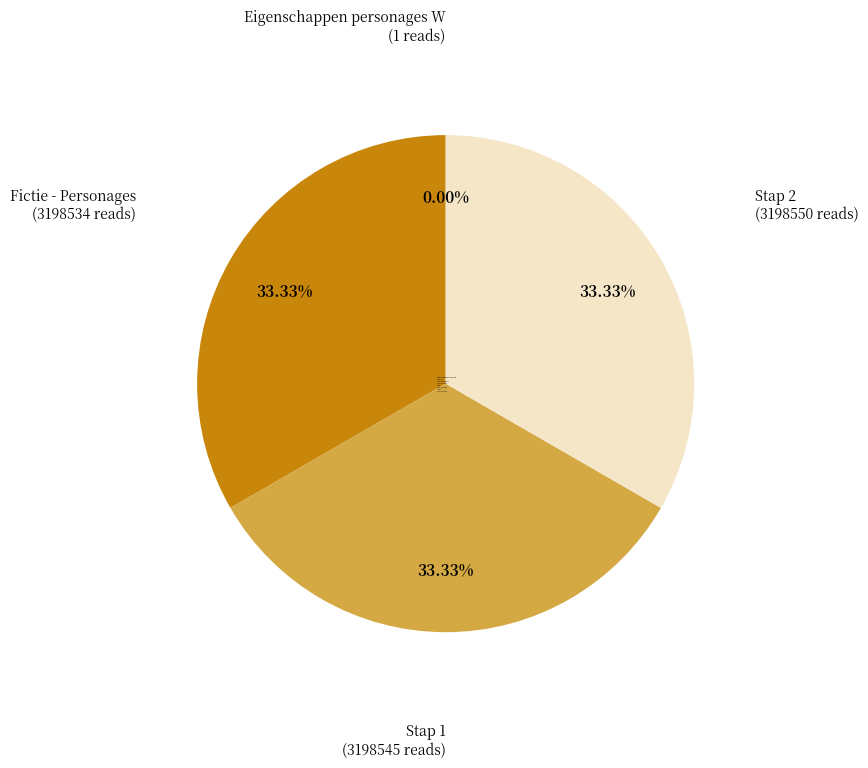

What is the ratio of the value at Stap 2 to the value at Stap 1?

1.0